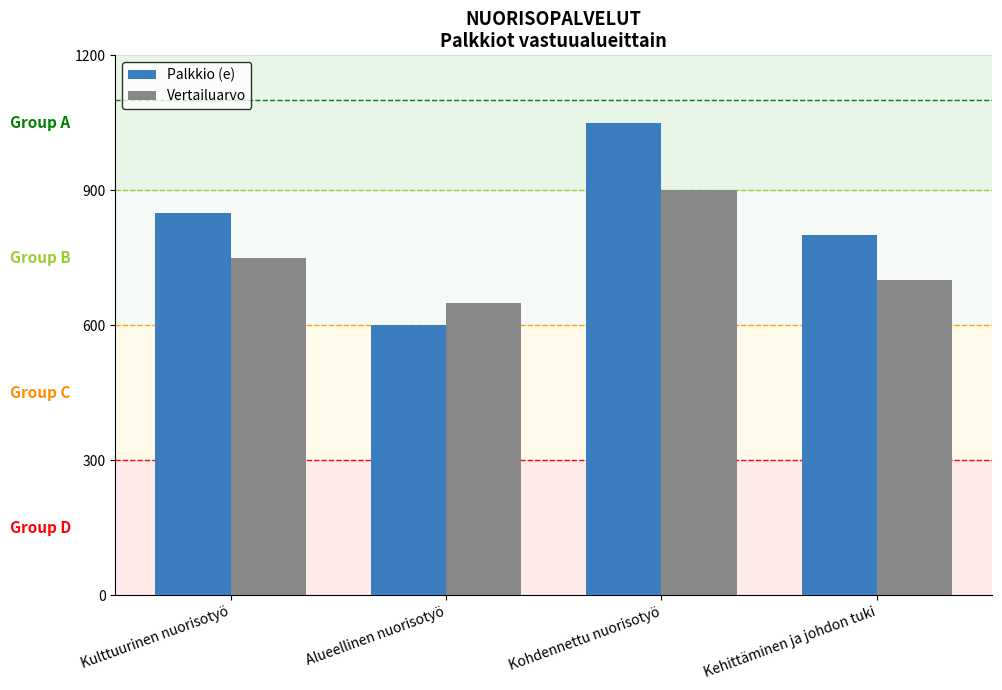

Which series has the widest spread of values?

Palkkio (e)